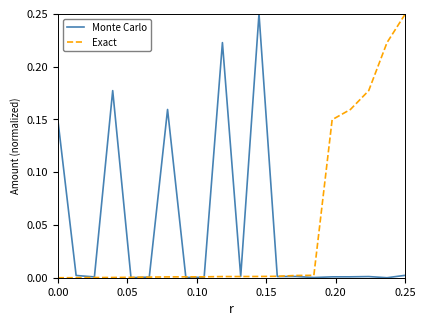

Does the chart have visible grid lines?

No